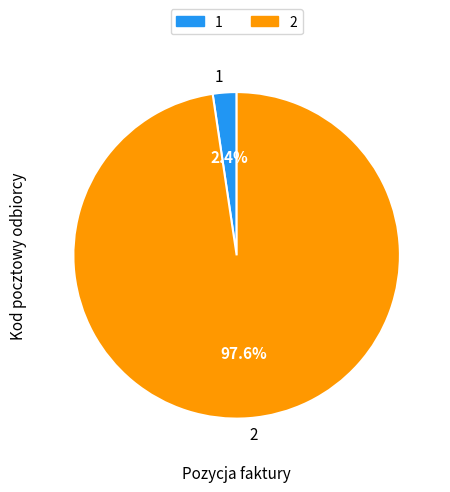

To the nearest percent, what percentage of the pie is 1?

2%